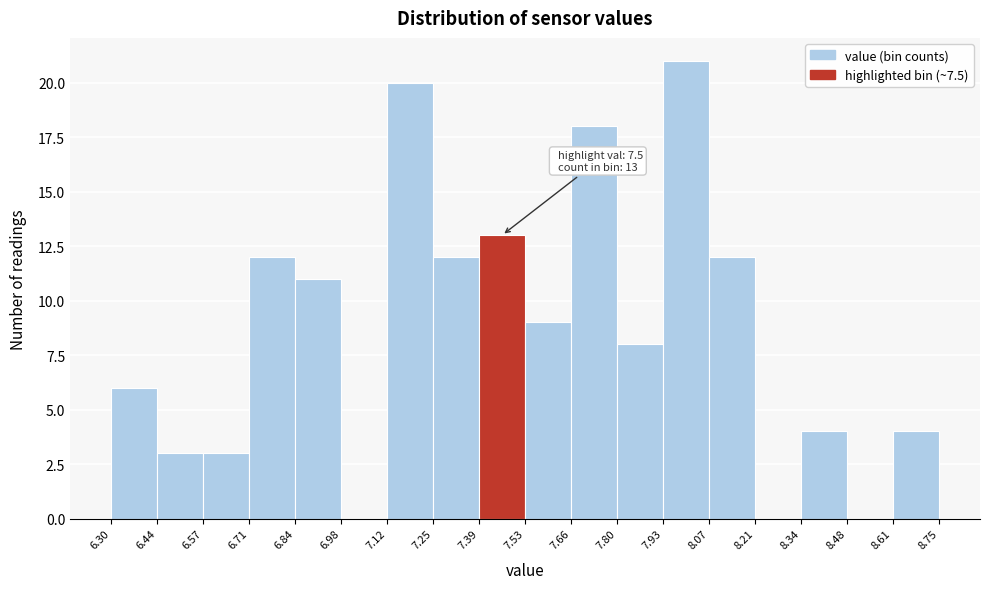

Which range on the x-axis has the tallest bar?

7.93 to 8.07